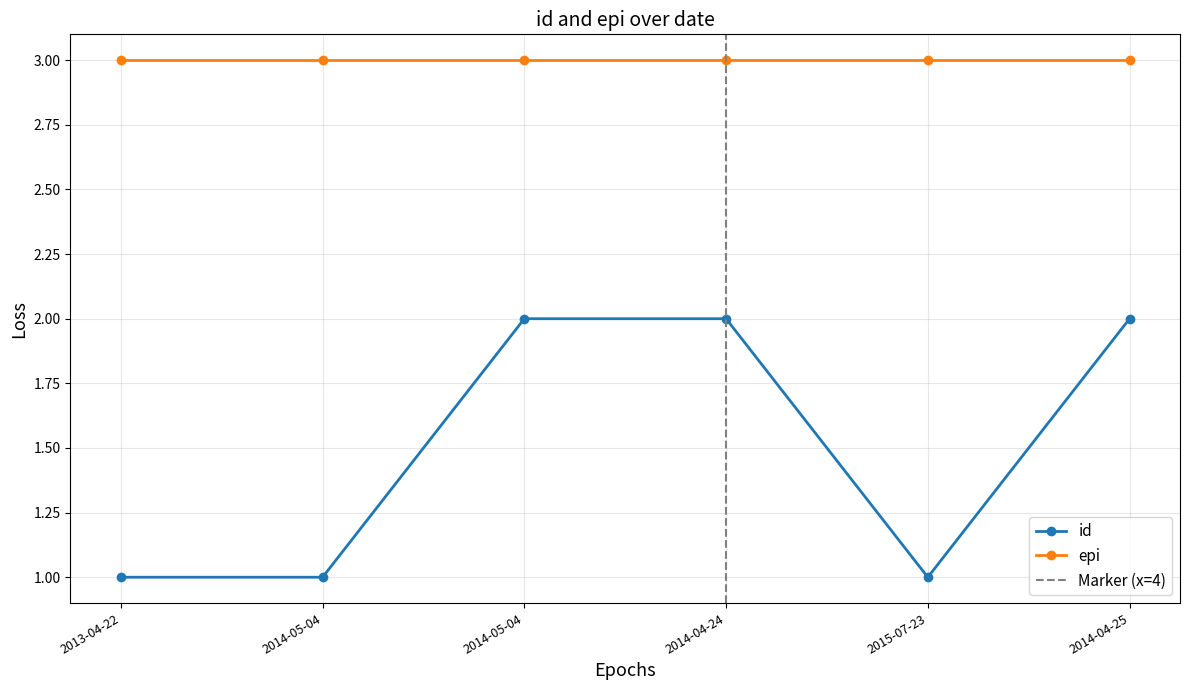

The value at 2013-04-22 is 0. True or false?

False